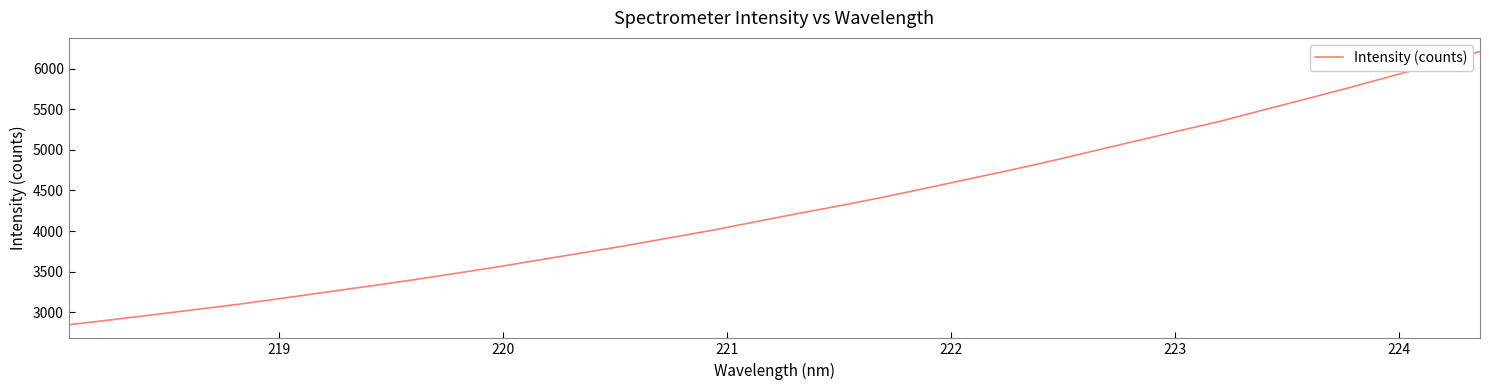

What is the difference between the maximum and minimum values?

3361.2